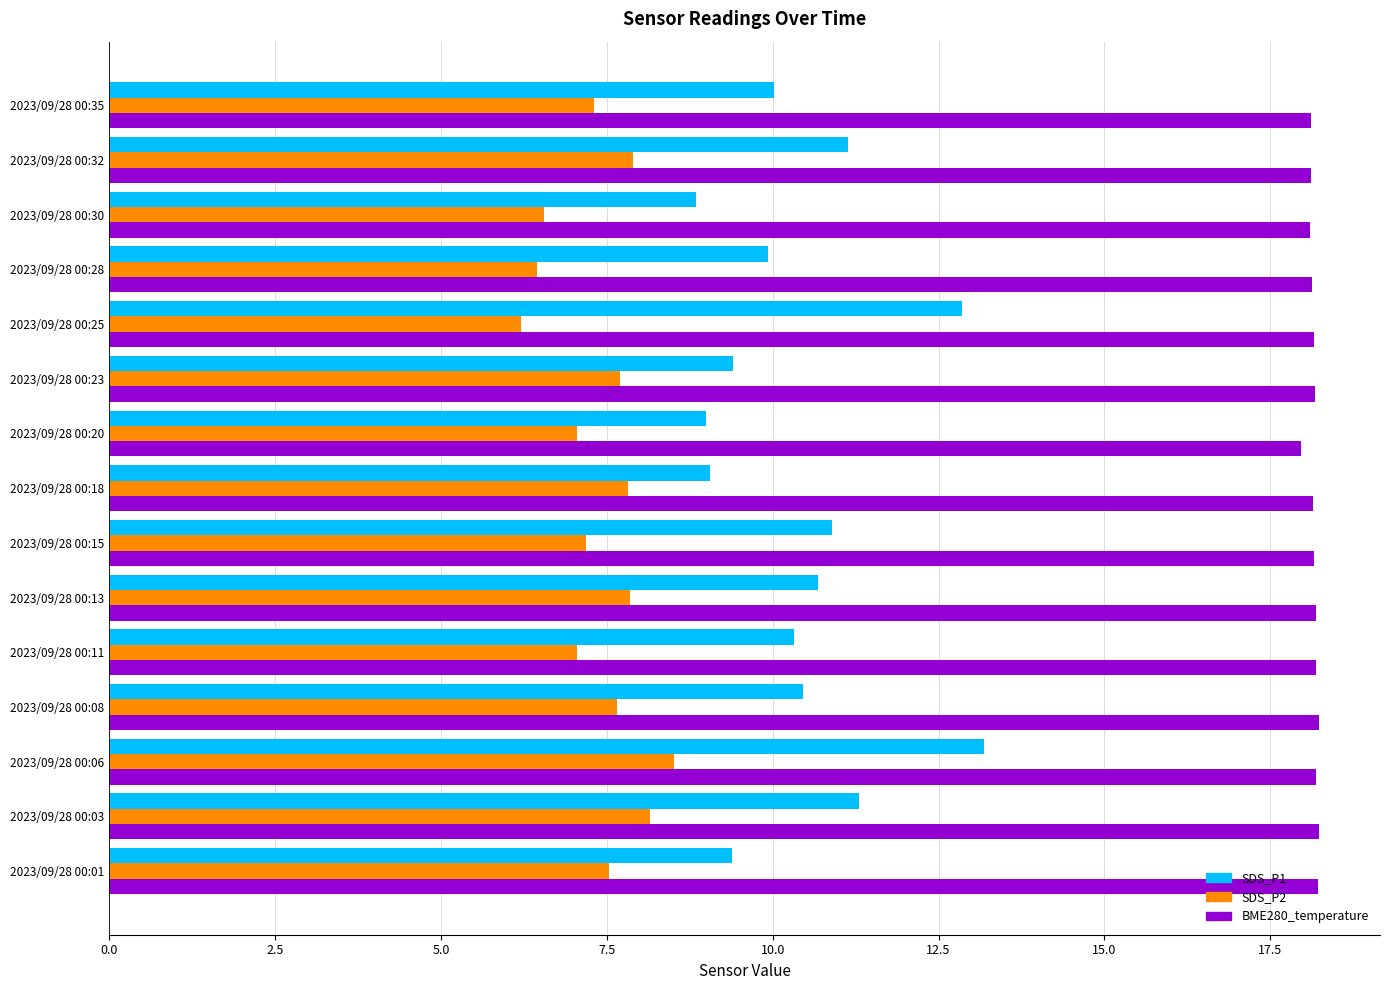

The BME280_temperature series shows 4.2 at 2023/09/28 00:28. True or false?

False